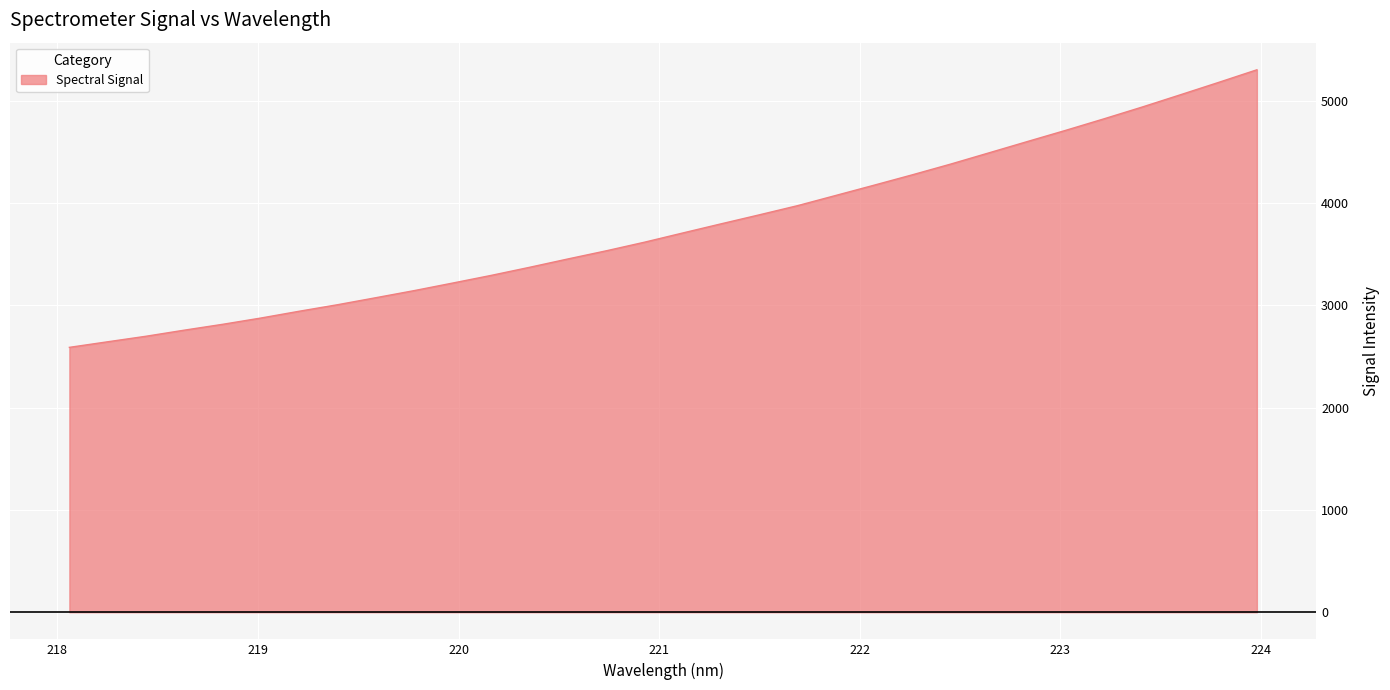

What is the difference between the maximum and minimum values?

2713.4